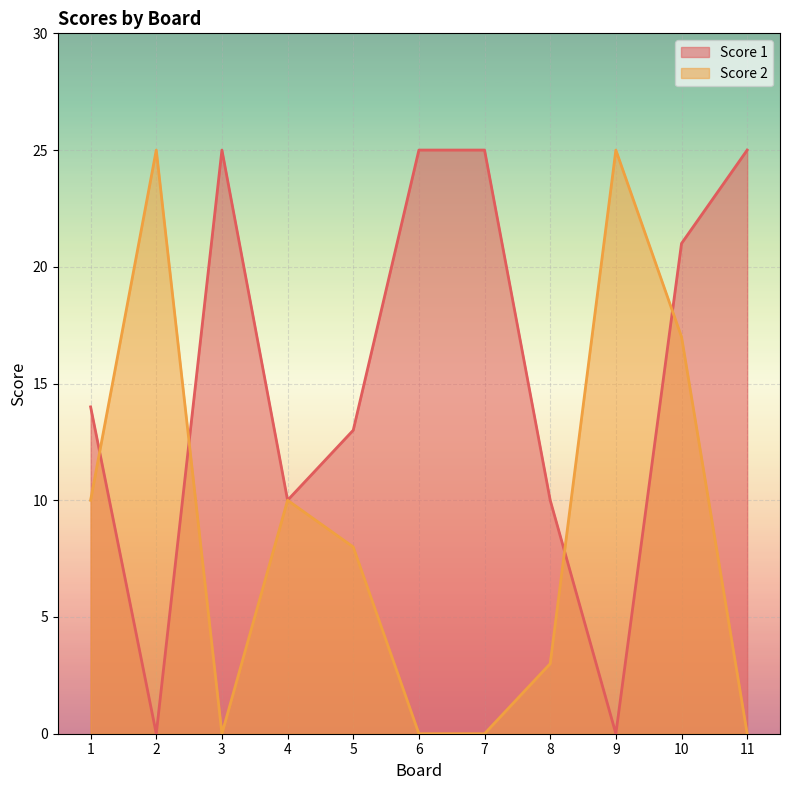

Which category has the lowest value across all series?

2